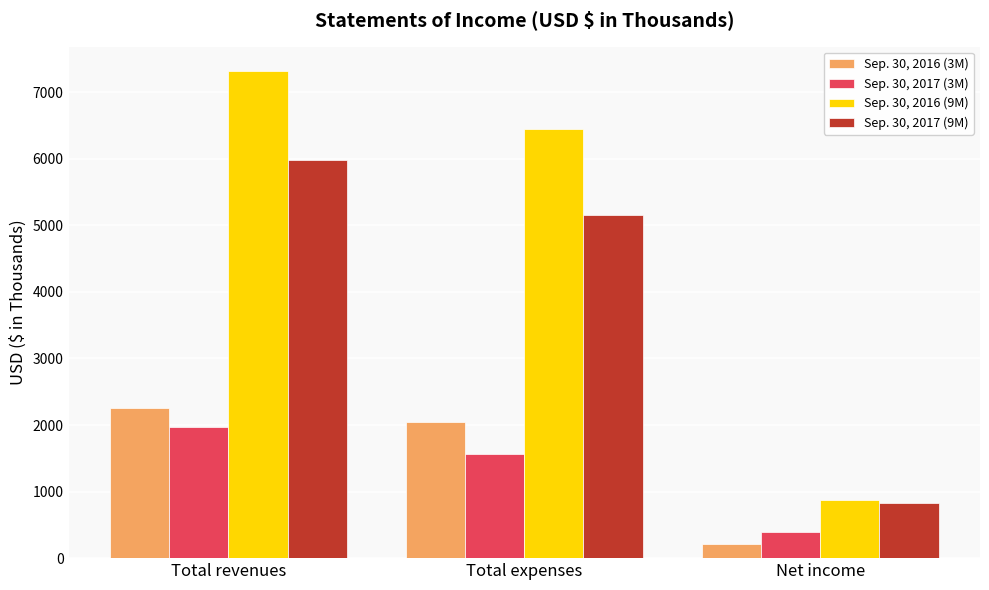

Between Total revenues and Net income, which series saw the biggest shift?

Sep. 30, 2016 (9M)